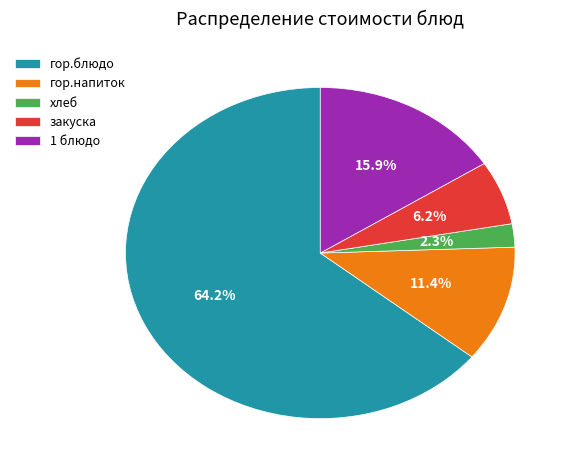

Which slice is the smallest?

хлеб